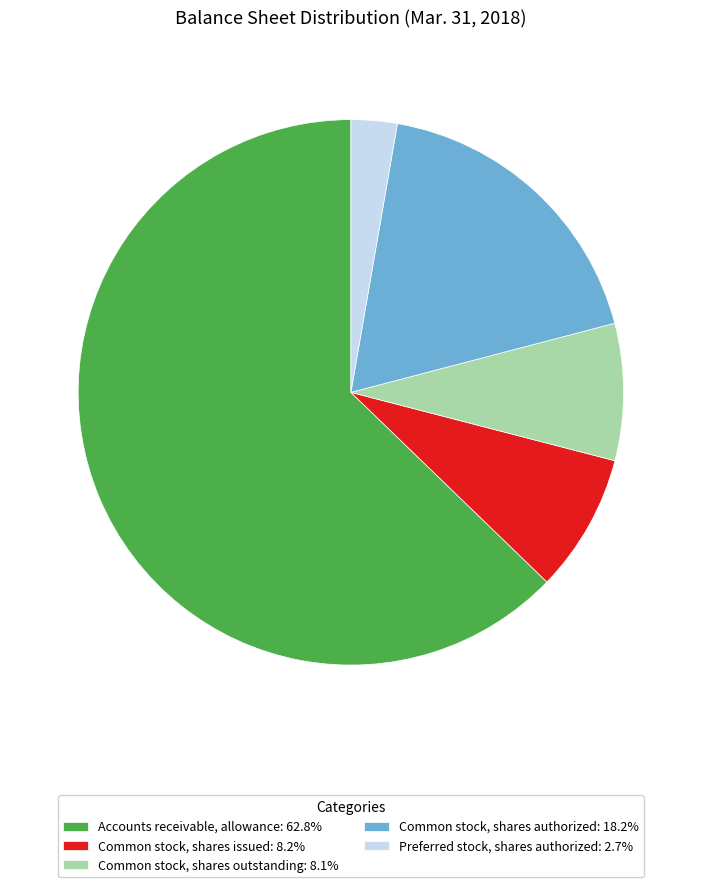

True or false: Common stock, shares outstanding accounts for 8% of the total.

True